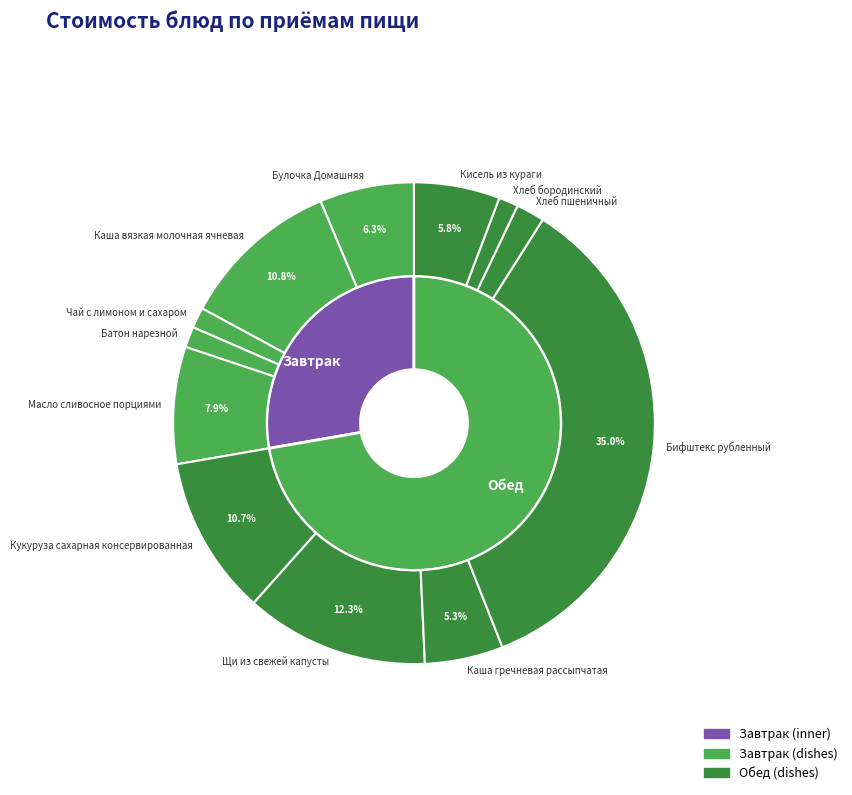

To the nearest percent, what portion does Каша гречневая рассыпчатая represent?

5%